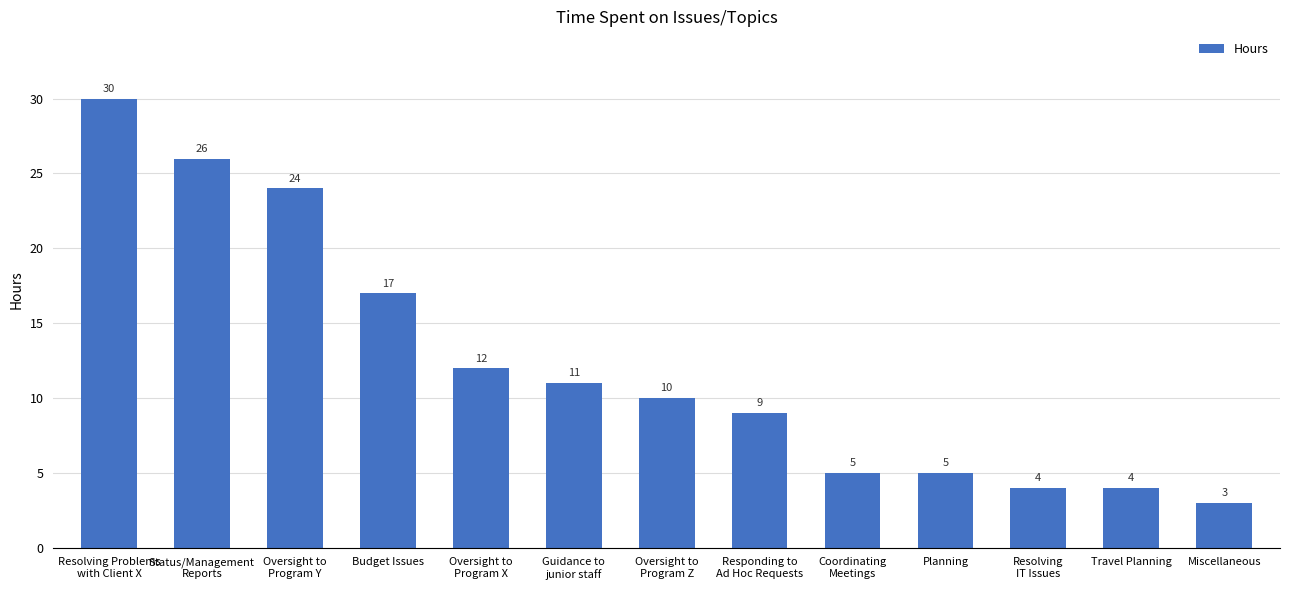

What is the difference between the maximum and minimum values?

27